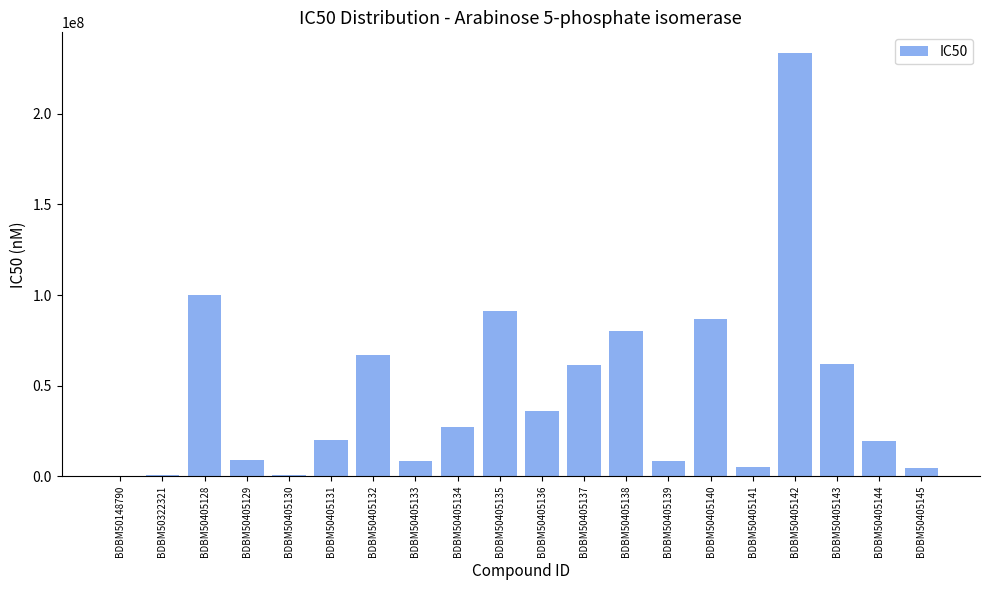

Which label corresponds to the largest value in the chart?

BDBM50405142